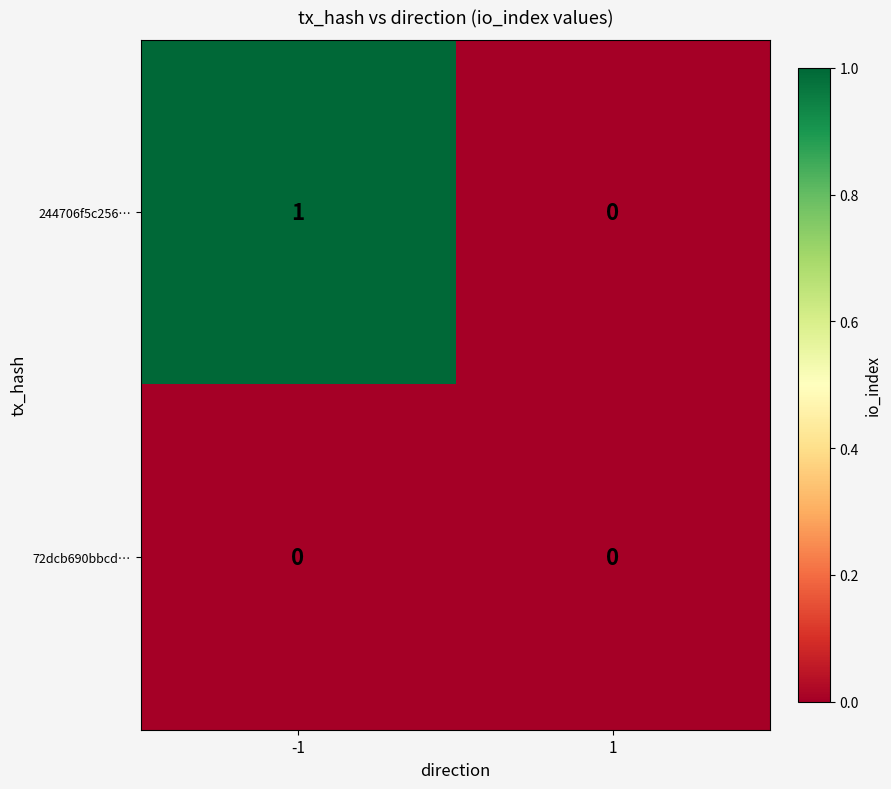

The value of 72dcb690bbcd… at -1 is 0. True or false?

True